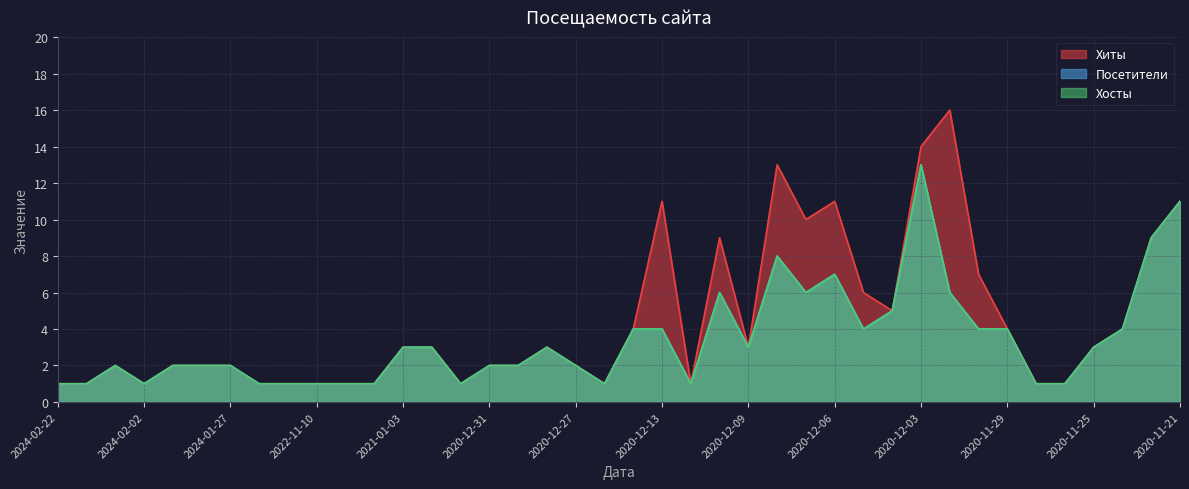

The value of Посетители at 2020-12-13 is 3. True or false?

False